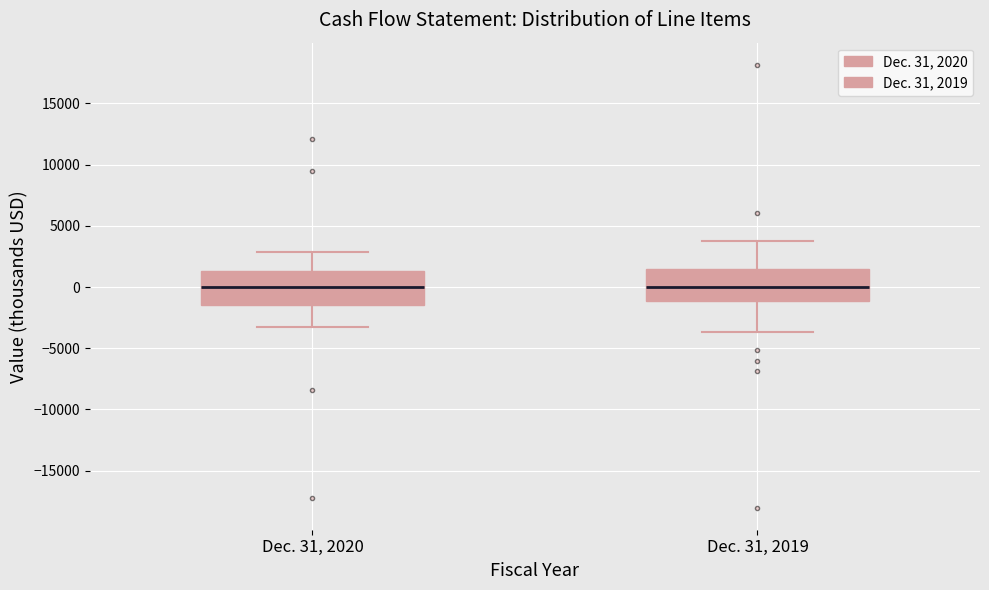

Reading left to right, read every box against the y-axis: the position of its median line, the range the box covers, and the ends of its whiskers. The values are not printed on the chart, so give them approximately, as read against the axis.

Dec. 31, 2020: median 0, box -1500 to 1500, whiskers -3000 to 3000
Dec. 31, 2019: median 0, box -1000 to 1500, whiskers -3500 to 4000